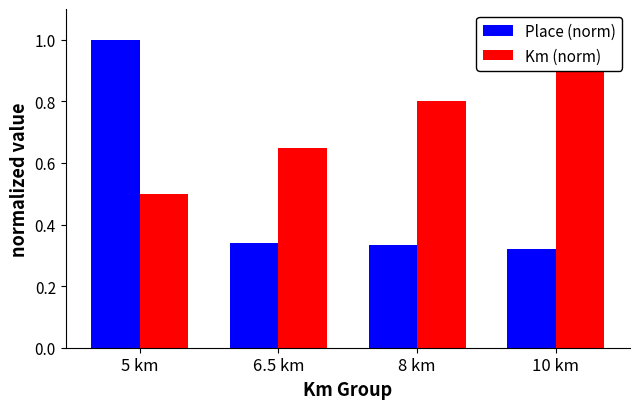

True or false: Km (norm) has a value of 1.0 at 10 km.

True